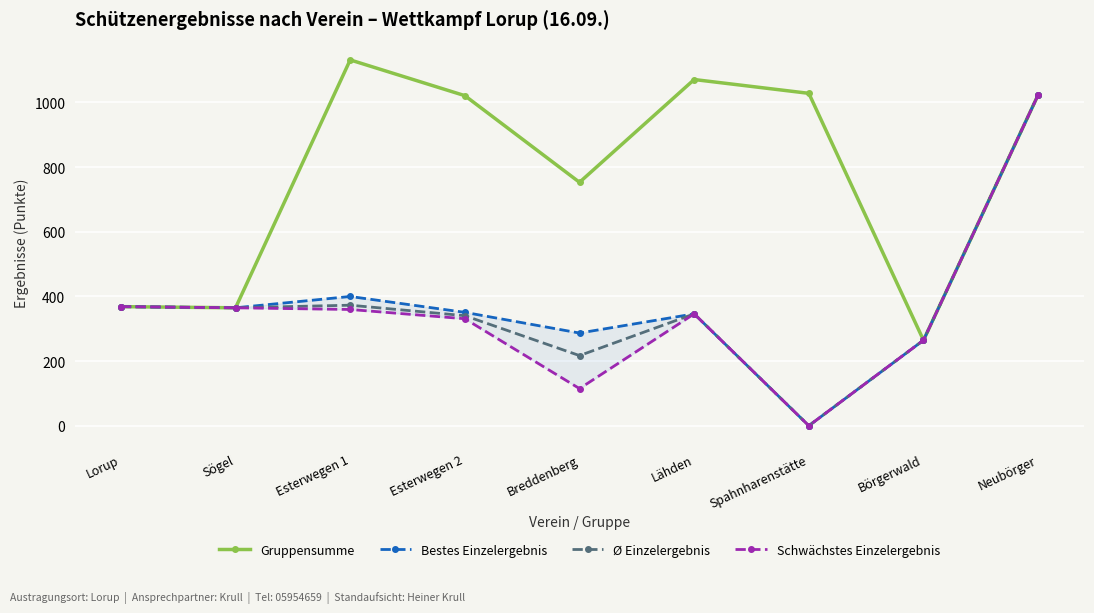

List the series in order of their peak value, lowest first.

Bestes Einzelergebnis, Ø Einzelergebnis, Schwächstes Einzelergebnis, Gruppensumme